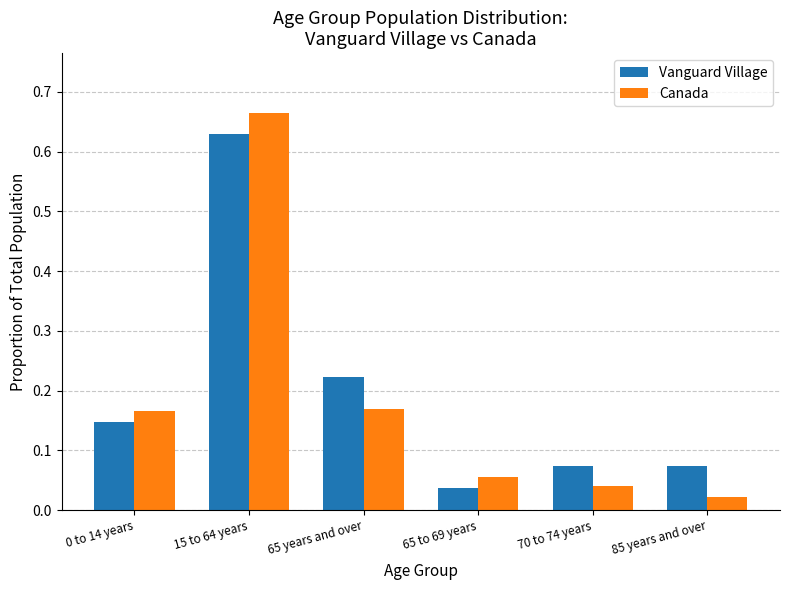

Rank the series by their maximum value, from highest to lowest.

Canada, Vanguard Village